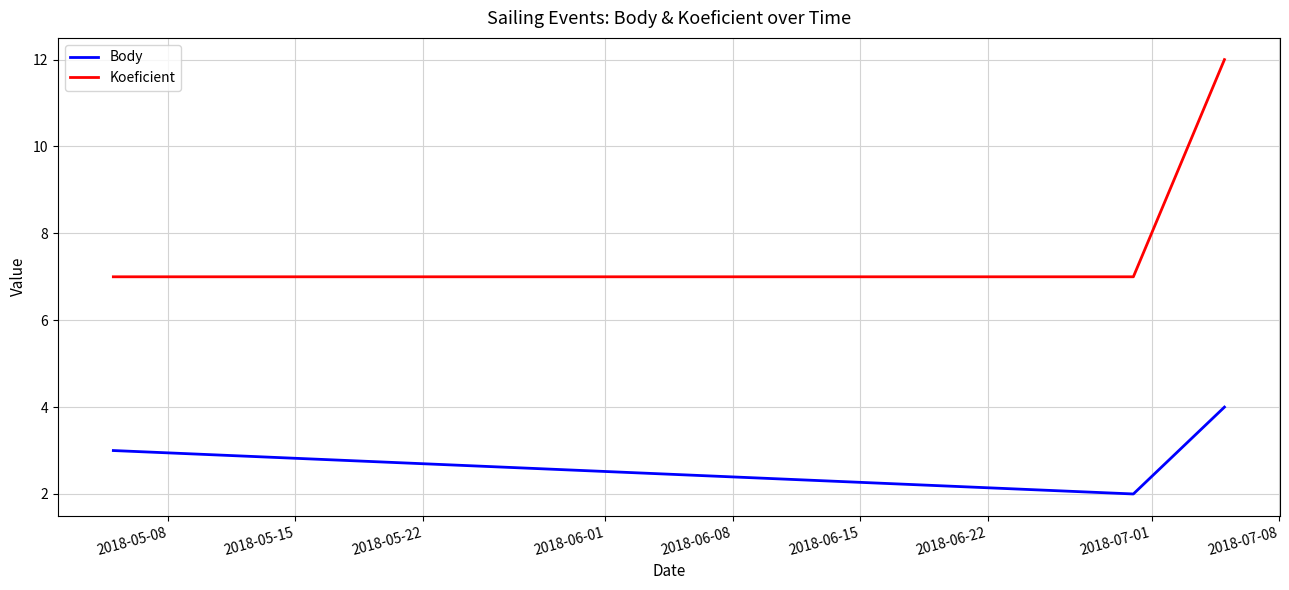

At how many categories does at least one series exceed 5?

3